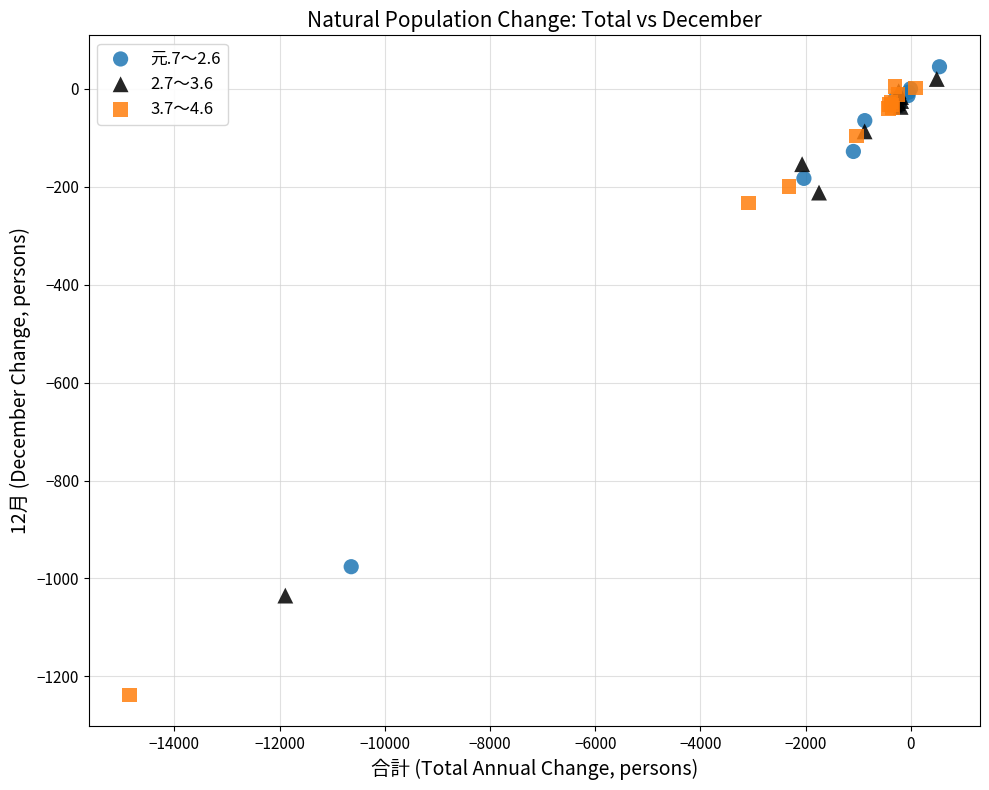

Which series contains the highest Y value?

元.7～2.6